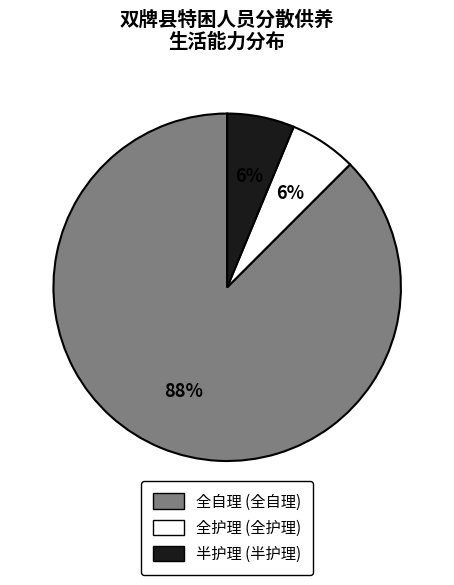

Between 半护理 and 全自理, which is larger?

全自理